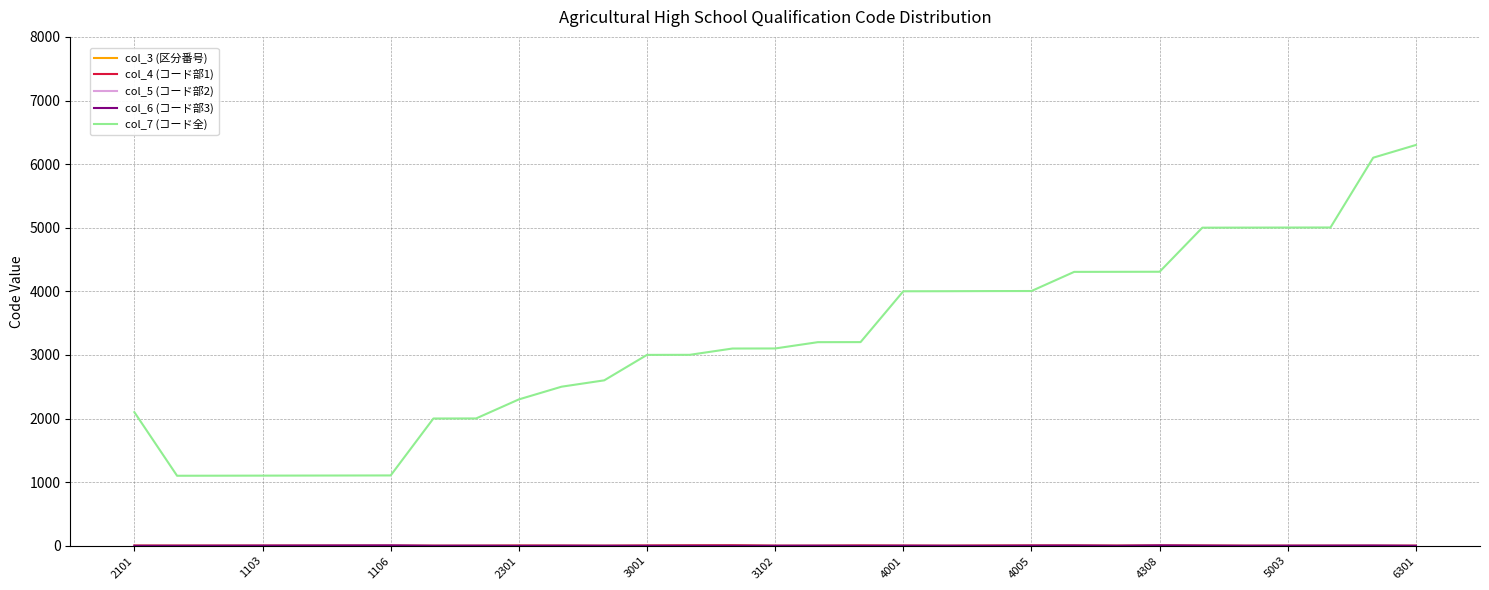

Which series has the widest spread of values?

col_7 (コード全)